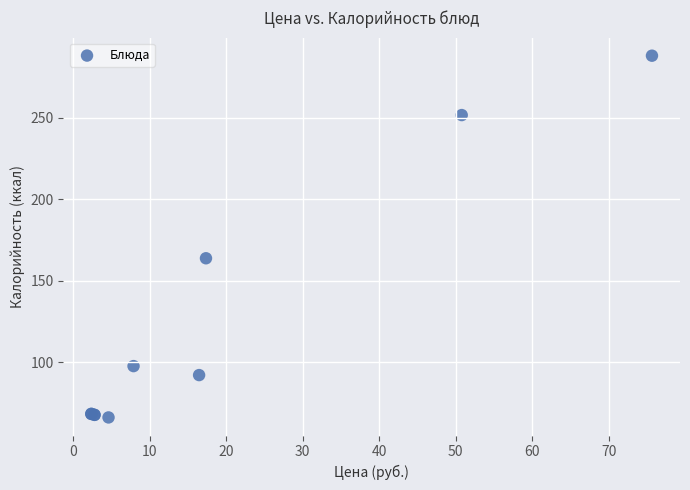

What Y value in the scatter plot is closest to 177?

163.8